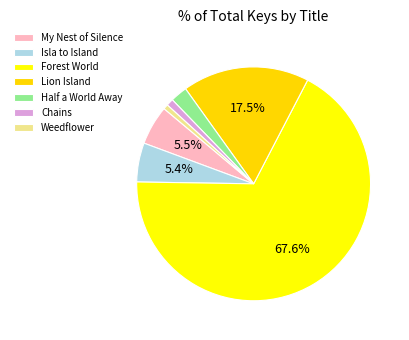

How many slices are in this pie chart?

7